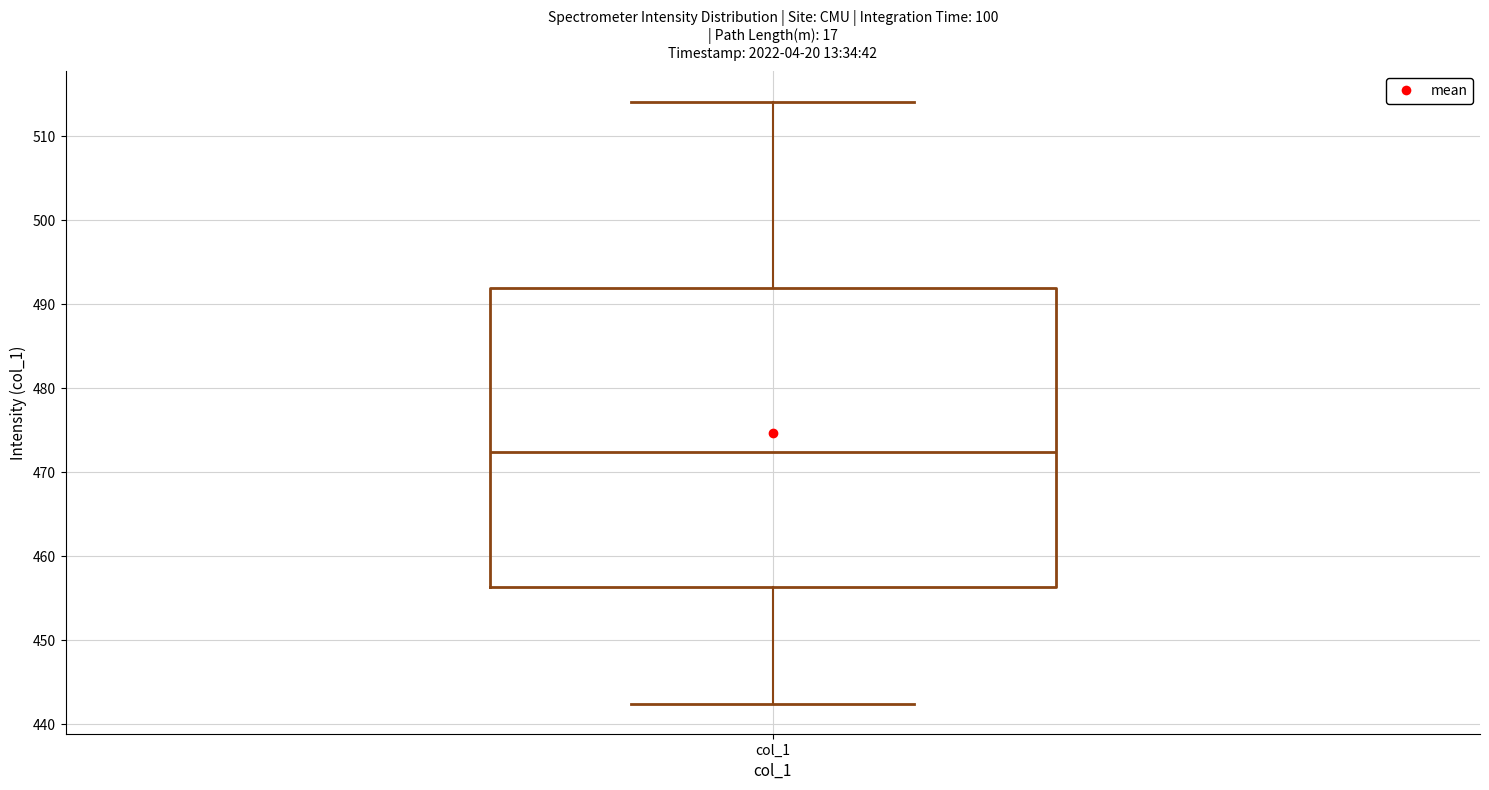

Read this box plot against the y-axis: the position of the median line, the range covered by the box, and the ends of both whiskers. The values are not printed on the chart, so give them approximately, as read against the axis.

median 472, box 456 to 492, whiskers 442 to 514